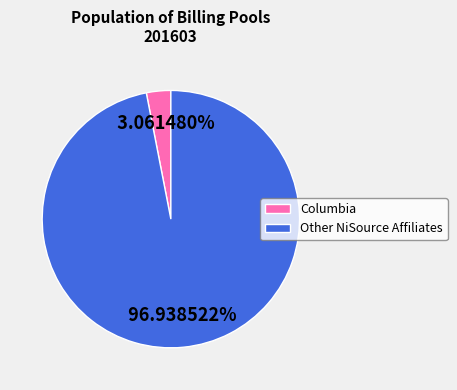

Which slice represents more than half of the pie?

Other NiSource Affiliates